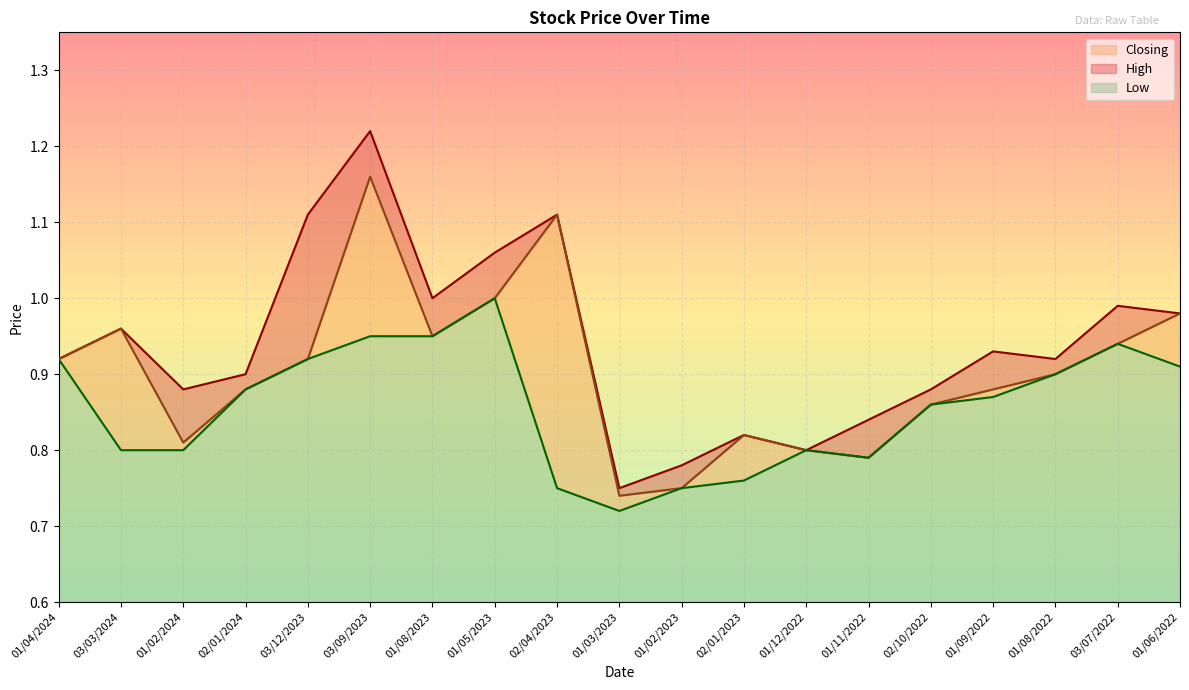

List the series in order of their overall mean, lowest first.

Low, Closing, High